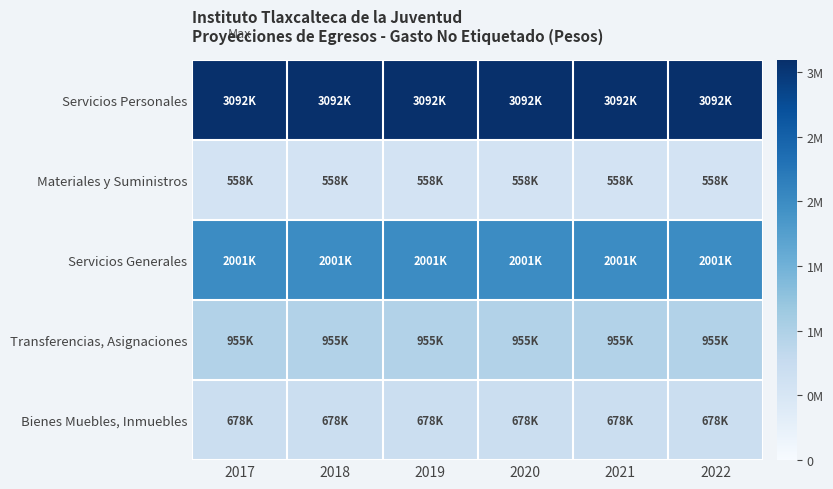

At which category is the sum across all series the highest?

2017